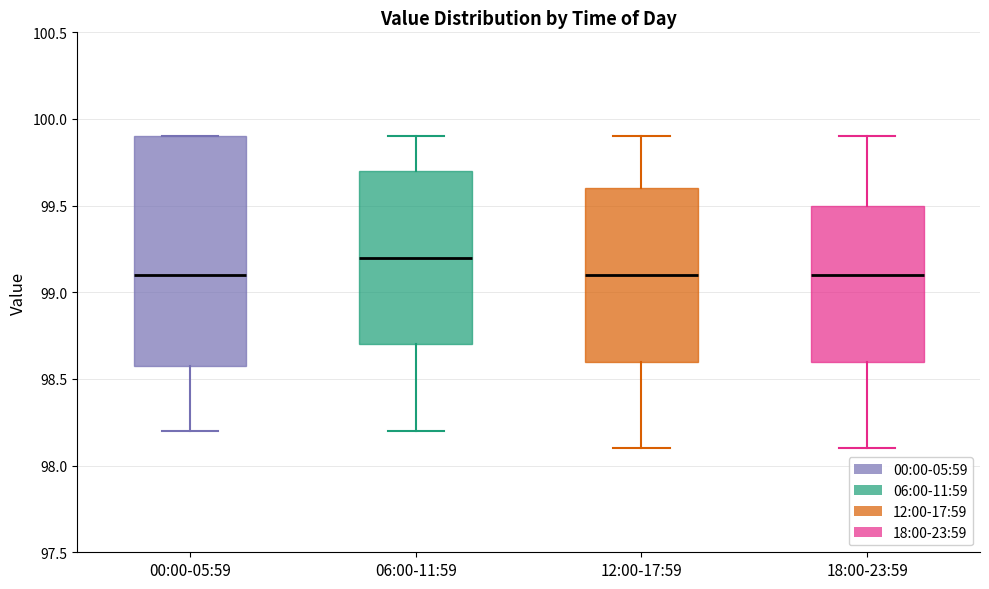

Where is the lower edge of the box for 00:00-05:59 on the y-axis? The values are not printed on the chart, so give them approximately, as read against the axis.

98.6